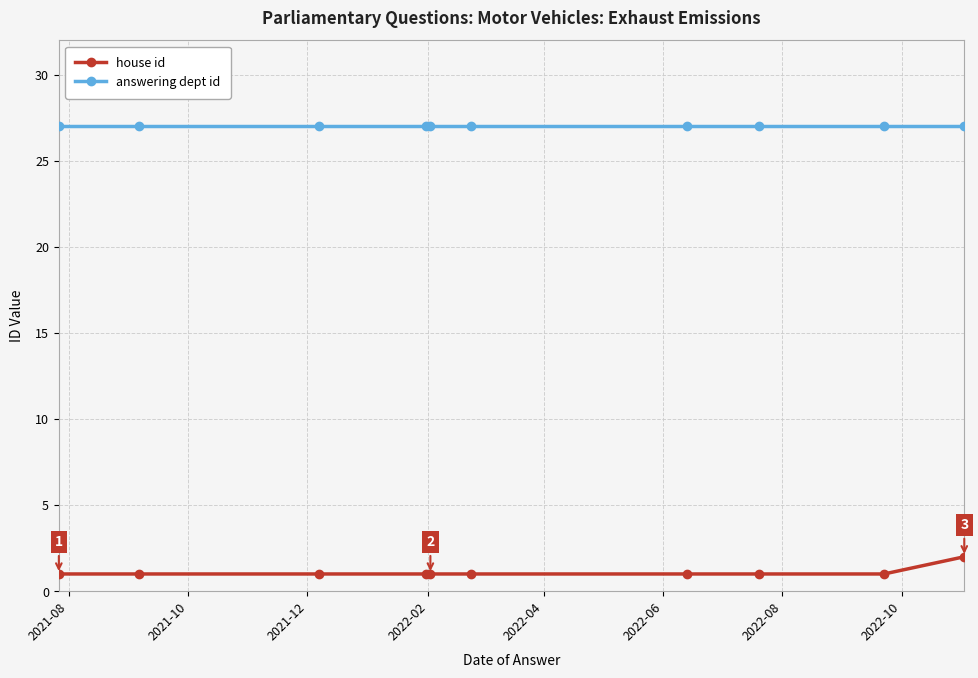

List the series in order of their overall mean, highest first.

answering dept id, house id